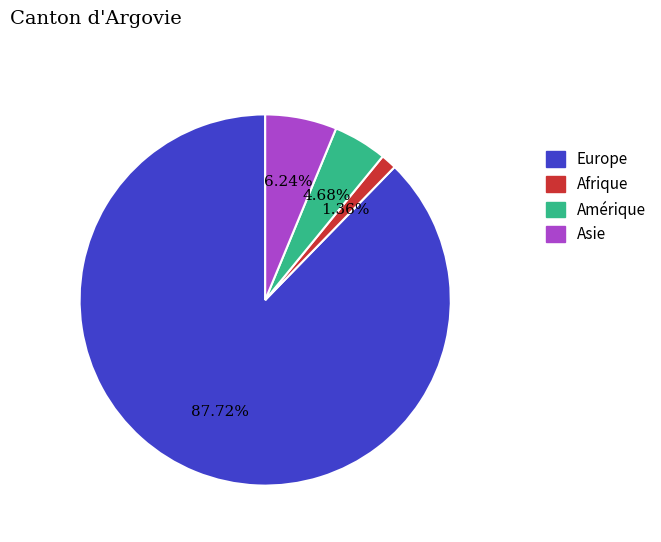

How much of the chart is everything except Europe?

12.3%